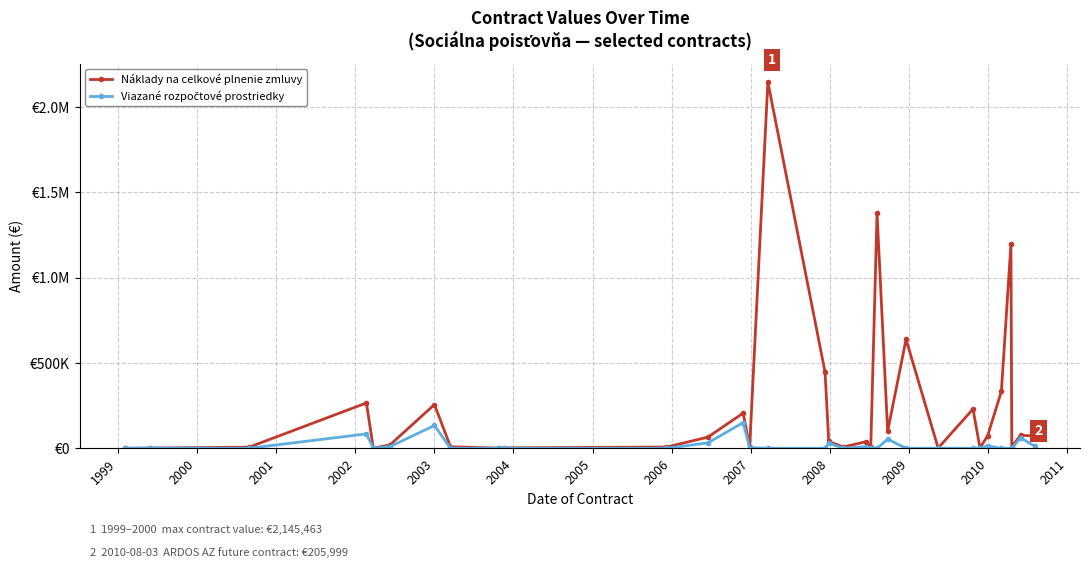

Reading left to right, transcribe all the data shown in this chart.

Náklady na celkové plnenie zmluvy: 237.0	1400.0	6637.8	265551.3	300.0	20000.0	256091.0	8909.0	942.5	2576.0	7282.7	65053.9	205999.0	7000.0	2145463.1	446376.5	39835.0	7663.6	38000.0	7096.7	1376057.8	100000.0	637960.6	1213.4	230002.0	2656.2	71244.9	333645.8	1194979.0	9211.3	76631.5	71400.0
Viazané rozpočtové prostriedky: 118.5	1200.0	0.0	84325.3	200.0	9812.0	133664.0	0.0	292.8	0.0	0.0	31783.3	150000.0	3800.0	0.0	0.0	30209.1	0.0	10000.0	589.4	0.0	53000.0	0.0	606.7	0.0	1328.1	14248.8	0.0	0.0	0.0	61364.0	12485.0